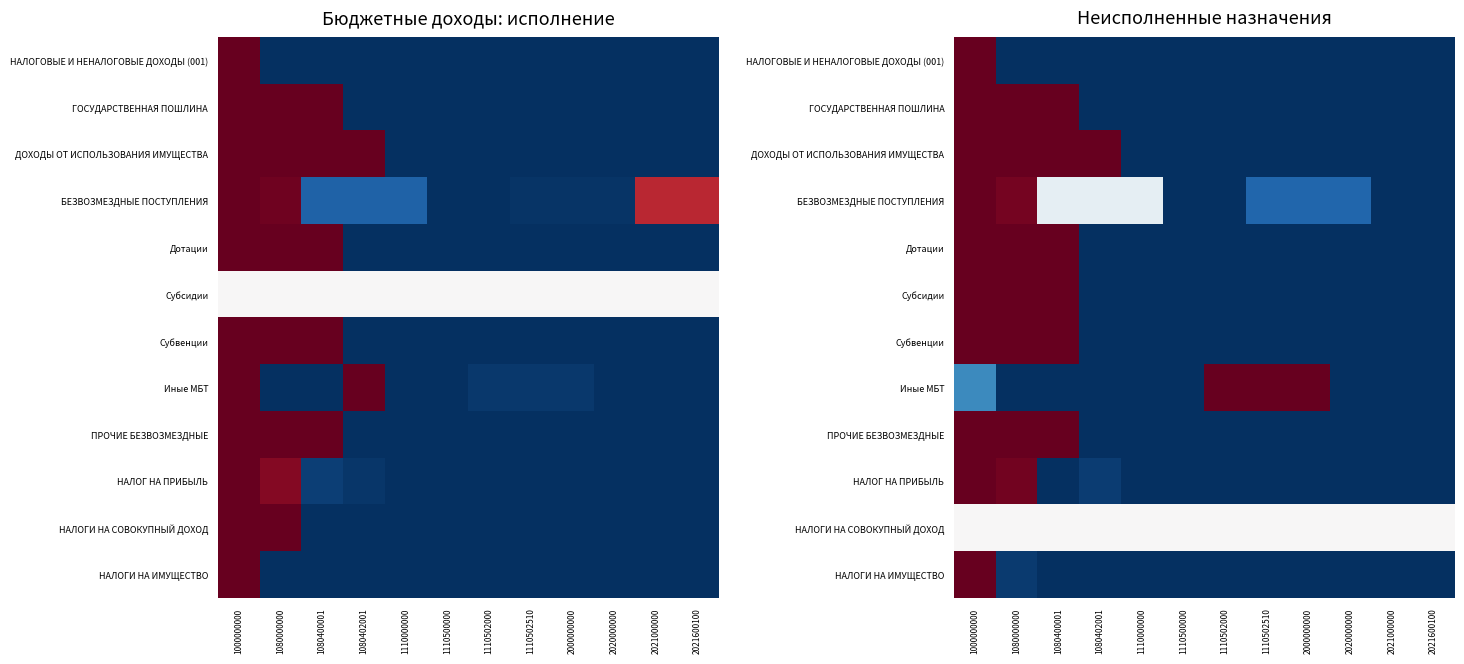

Which series has the largest range (max minus min)?

НАЛОГОВЫЕ И НЕНАЛОГОВЫЕ ДОХОДЫ (001)